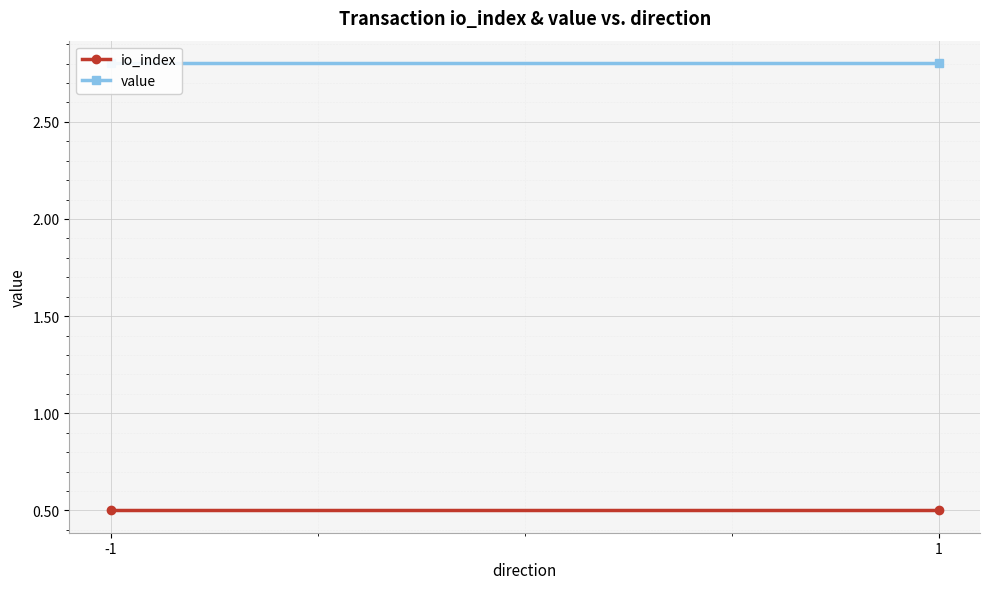

Which series changed the most between -1 and 1?

io_index